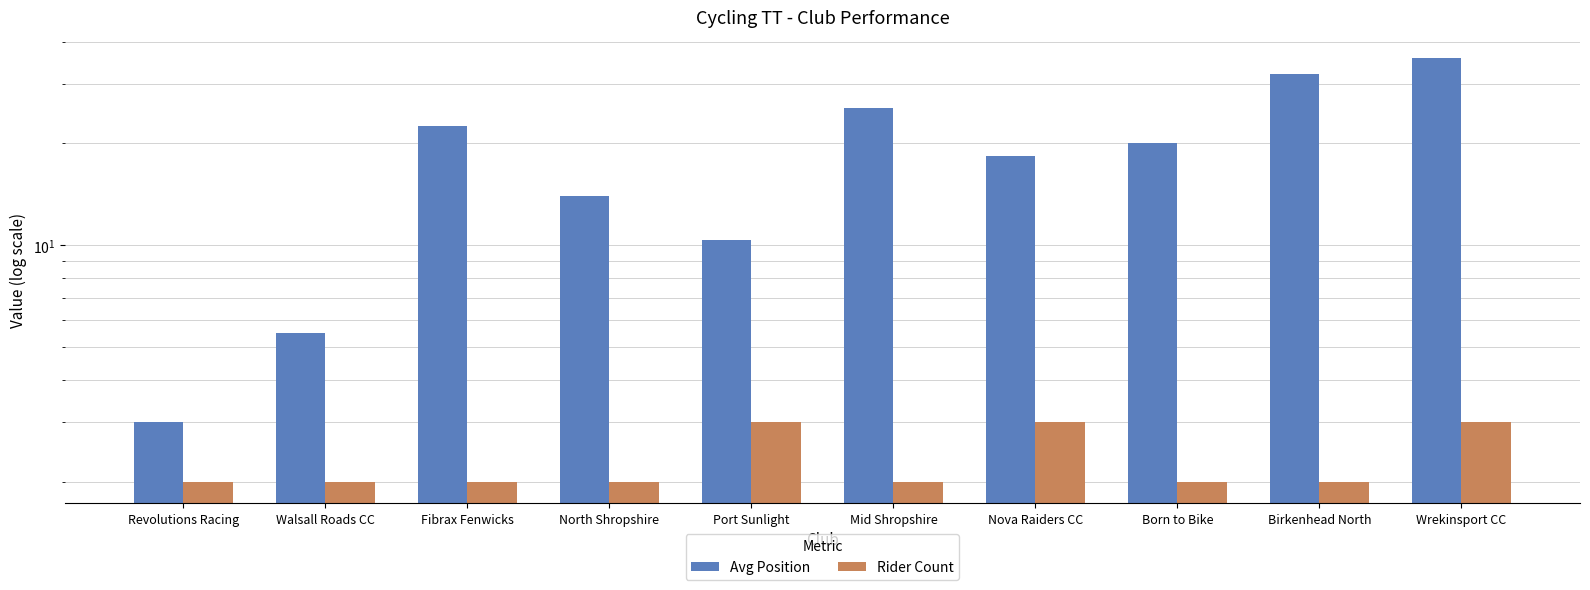

List the series in order of their overall mean, highest first.

Avg Position, Rider Count